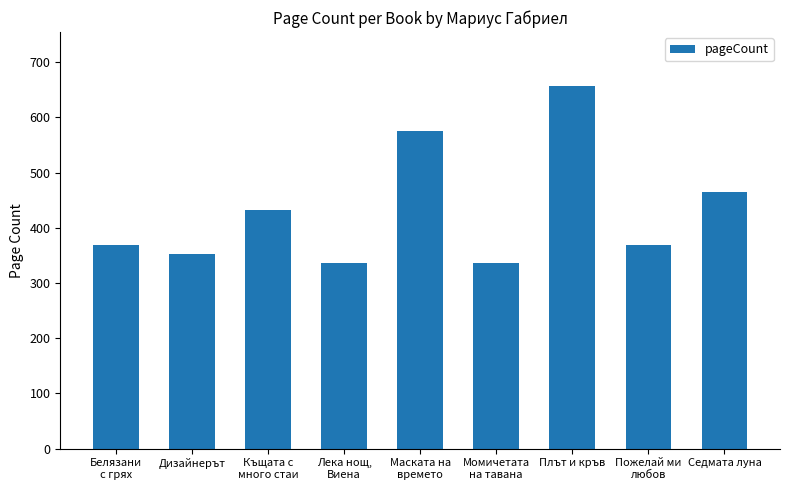

Reading left to right, list all the values displayed in this chart.

368	352	432	336	576	336	656	368	464